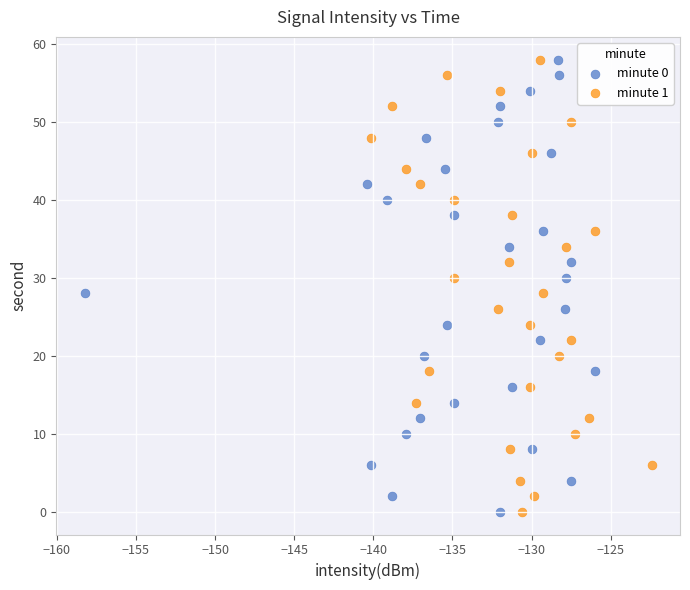

What are all the series names shown in the legend?

minute 0, minute 1